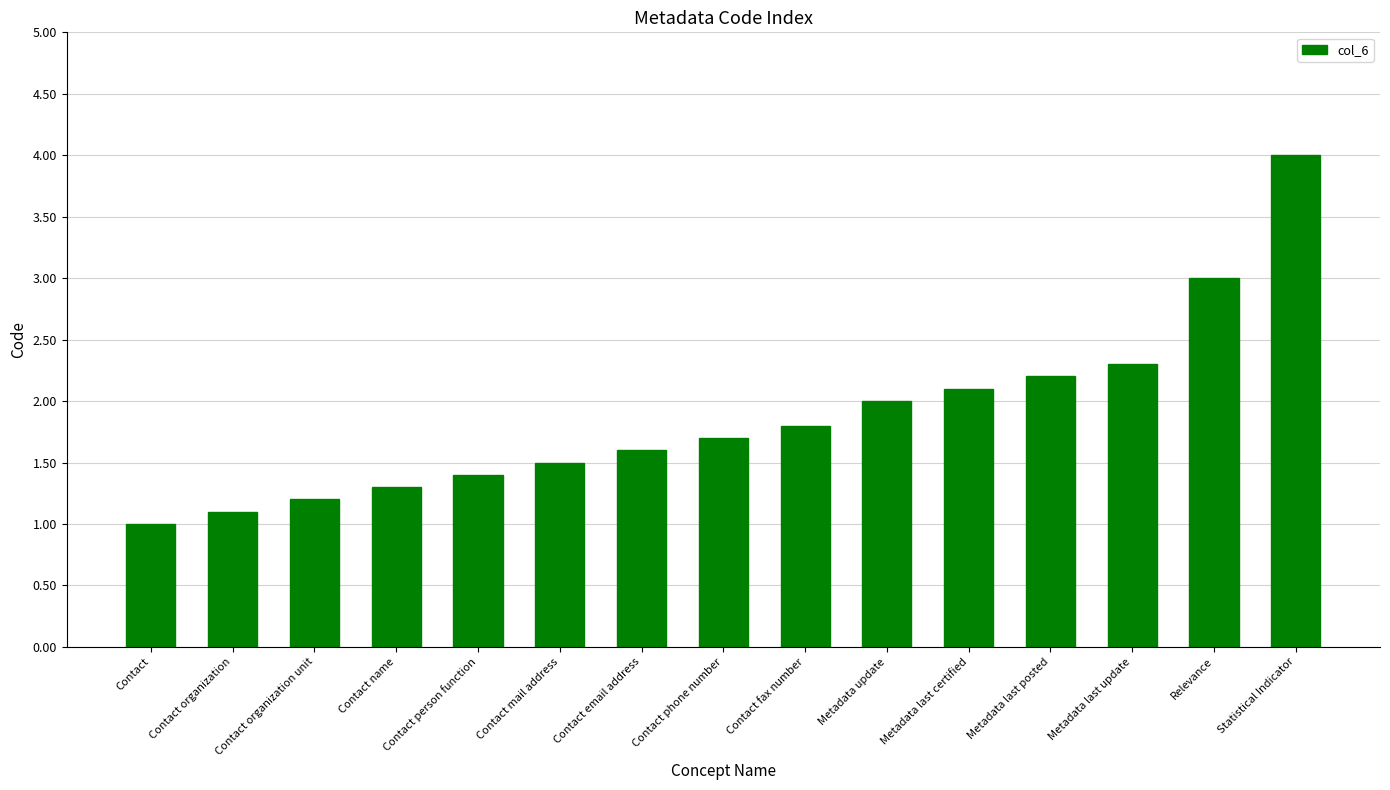

What is the change in value from Contact mail address to Contact fax number?

+0.3